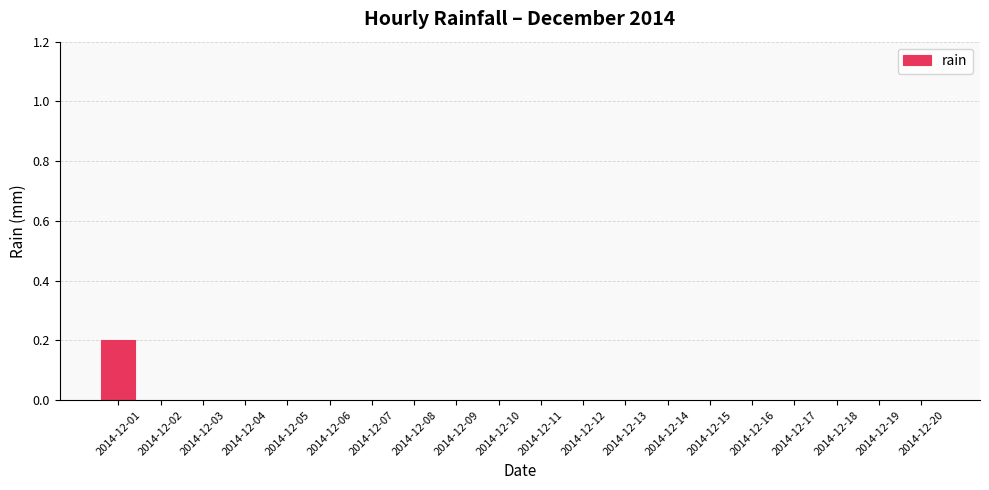

Reading left to right, what are all the values shown in this chart?

0.2	0.0	0.0	0.0	0.0	0.0	0.0	0.0	0.0	0.0	0.0	0.0	0.0	0.0	0.0	0.0	0.0	0.0	0.0	0.0